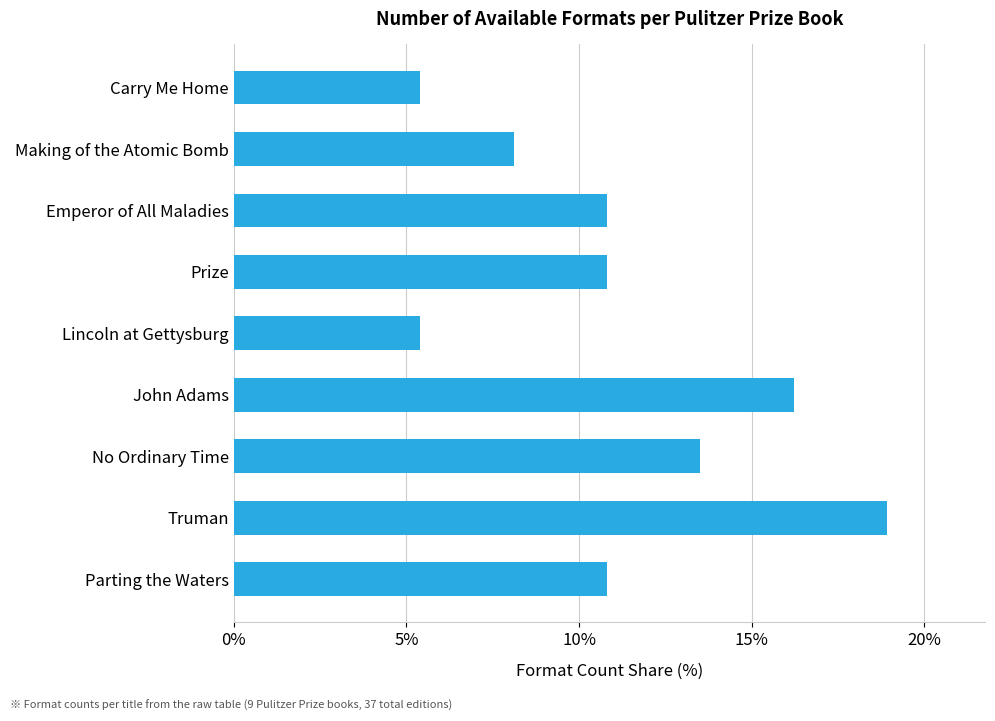

What is the sum of all values?

100.0